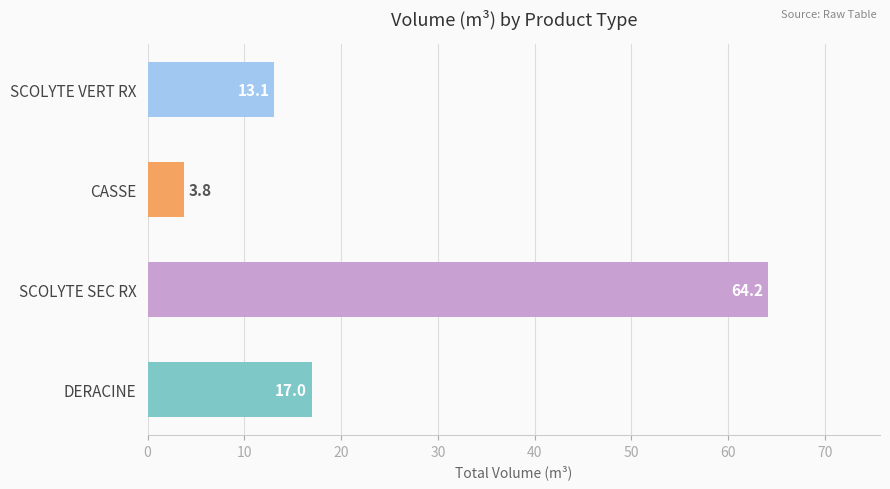

Between DERACINE and SCOLYTE VERT RX, which is larger?

DERACINE